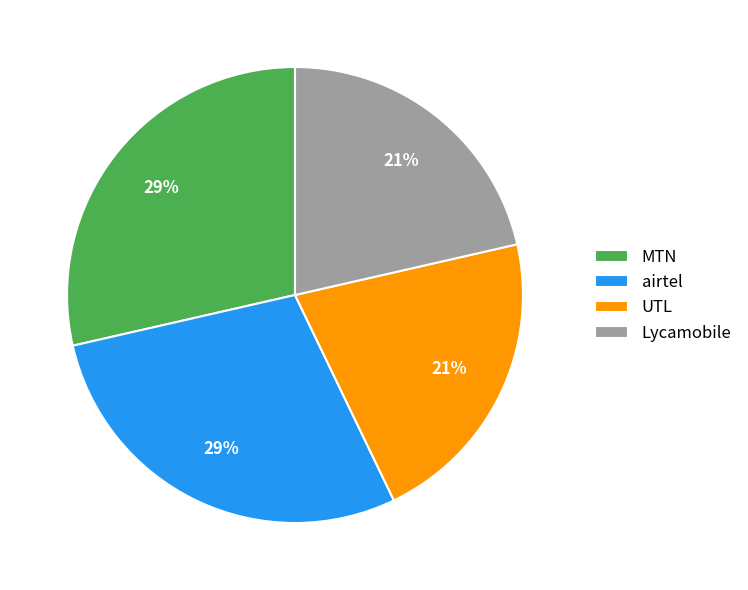

Is it true that MTN is 41% of the pie?

False